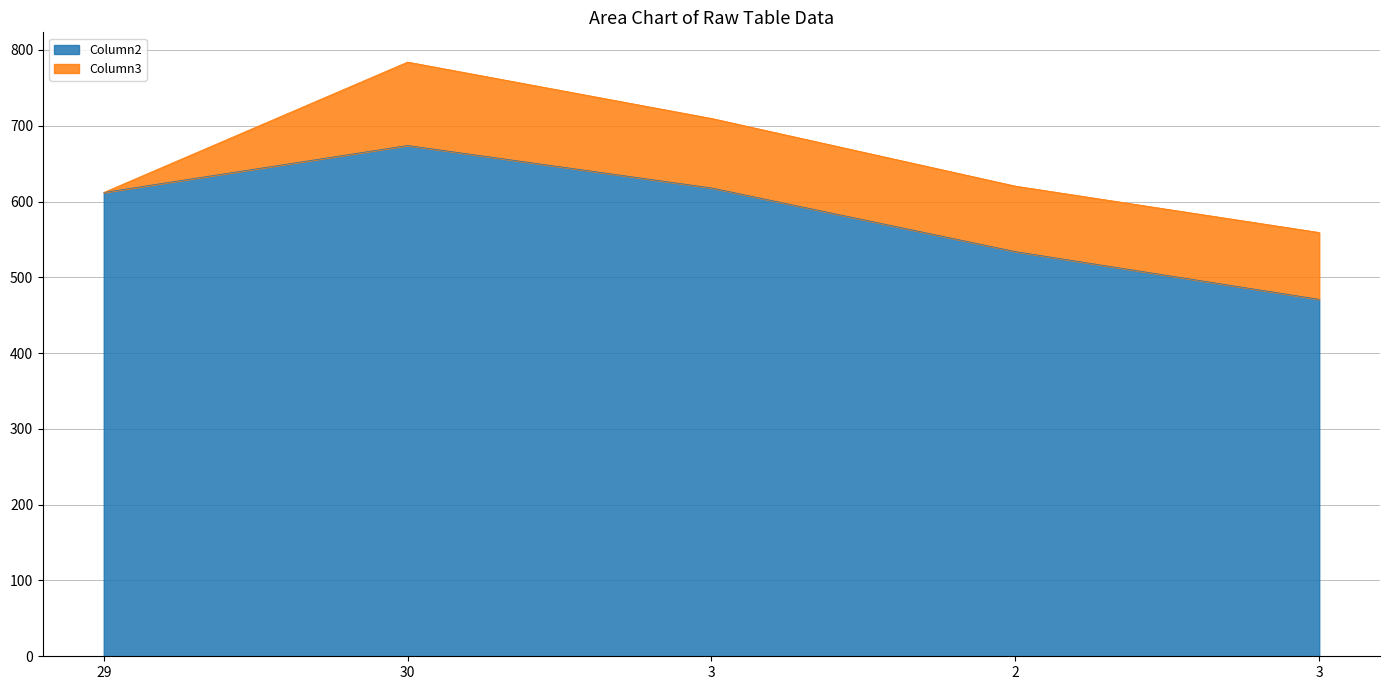

Reading right to left, extract all data points from this chart.

471	534	618	674	612